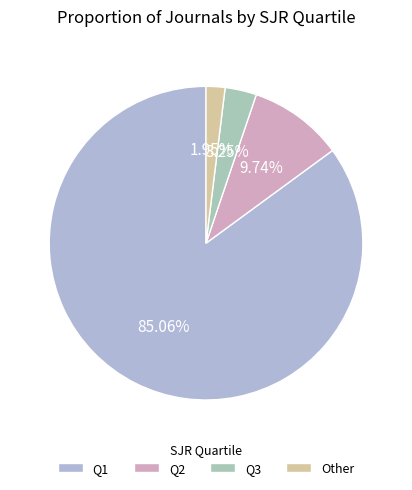

To the nearest percent, what portion does Q2 represent?

10%